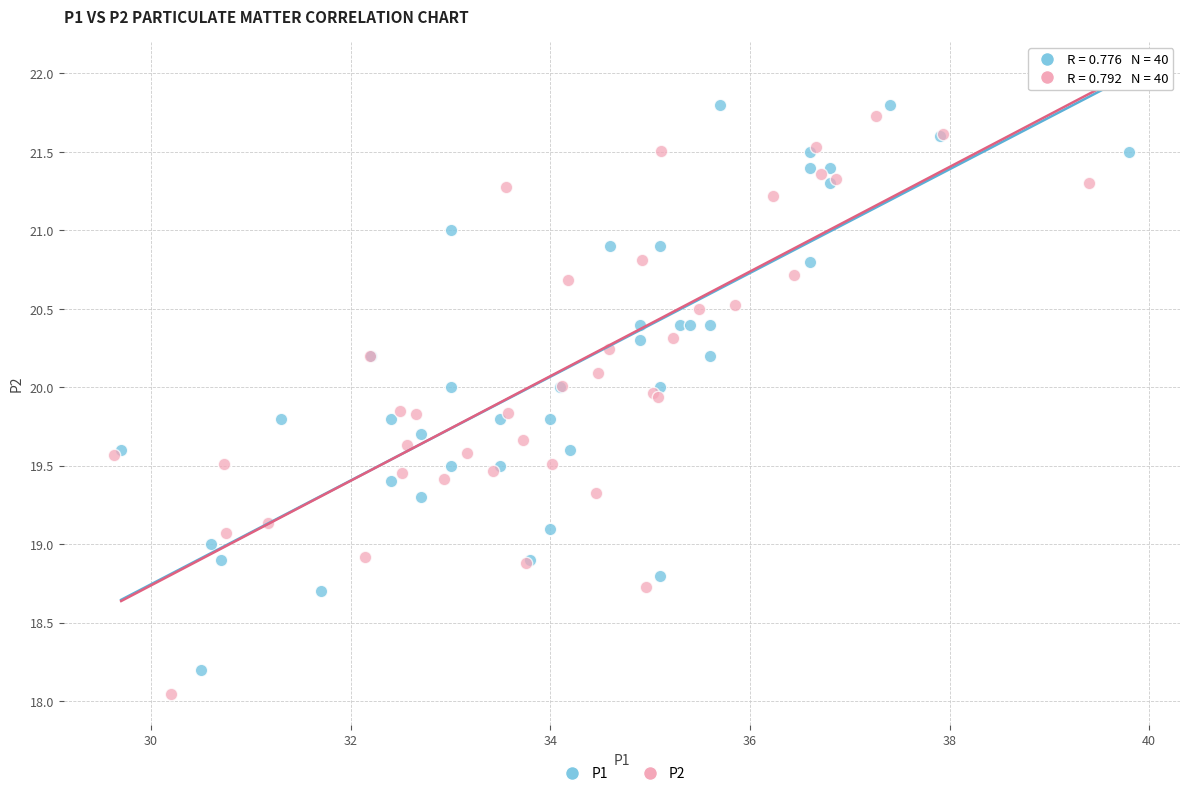

What are all the series names shown in the legend?

P1, P2